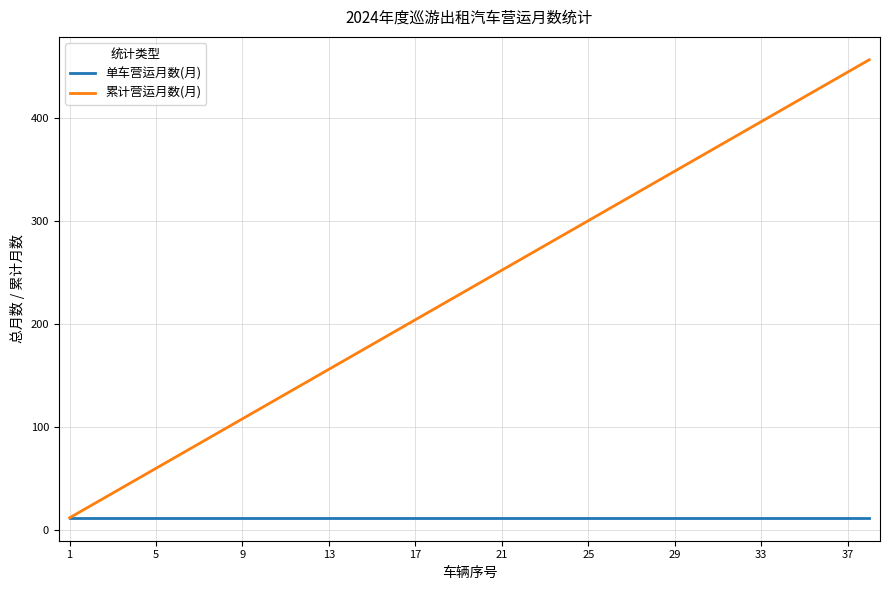

Which series has the largest range (max minus min)?

累计营运月数(月)